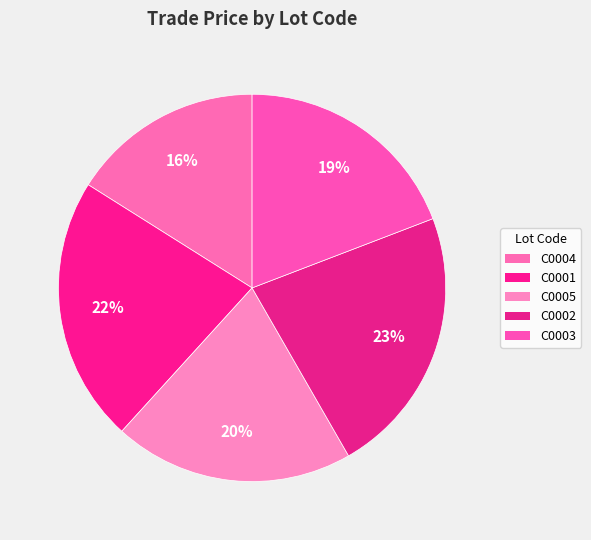

How many slices are in this pie chart?

5